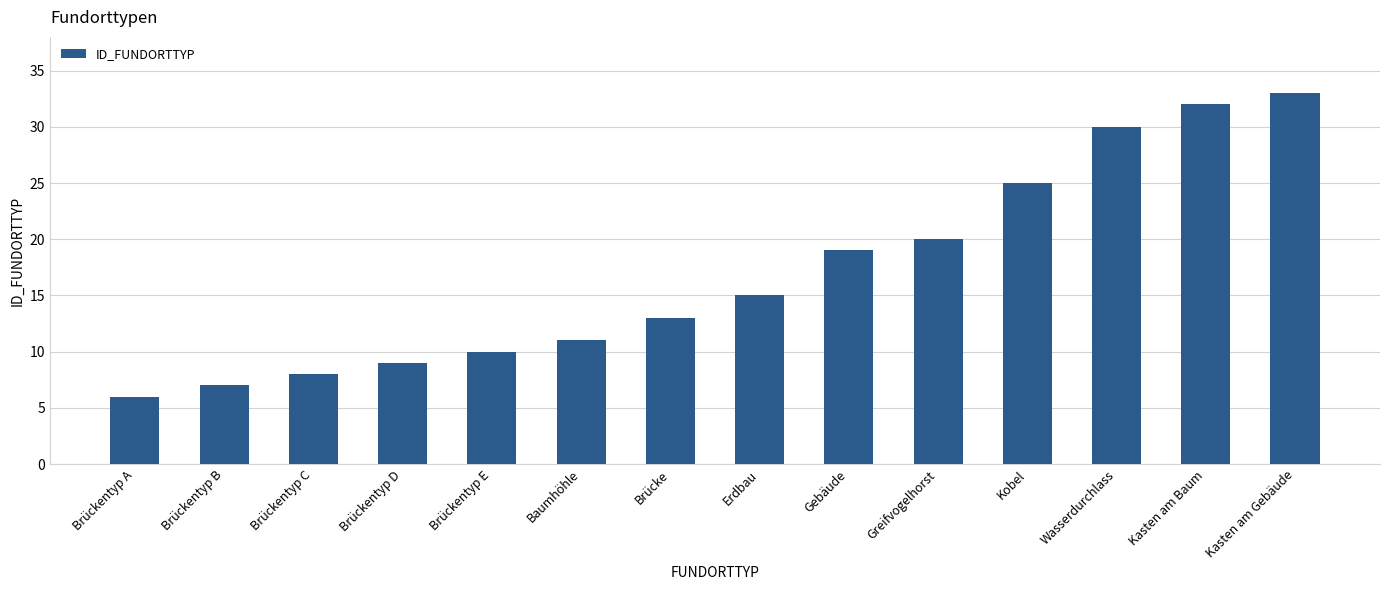

What is the greatest value displayed?

33